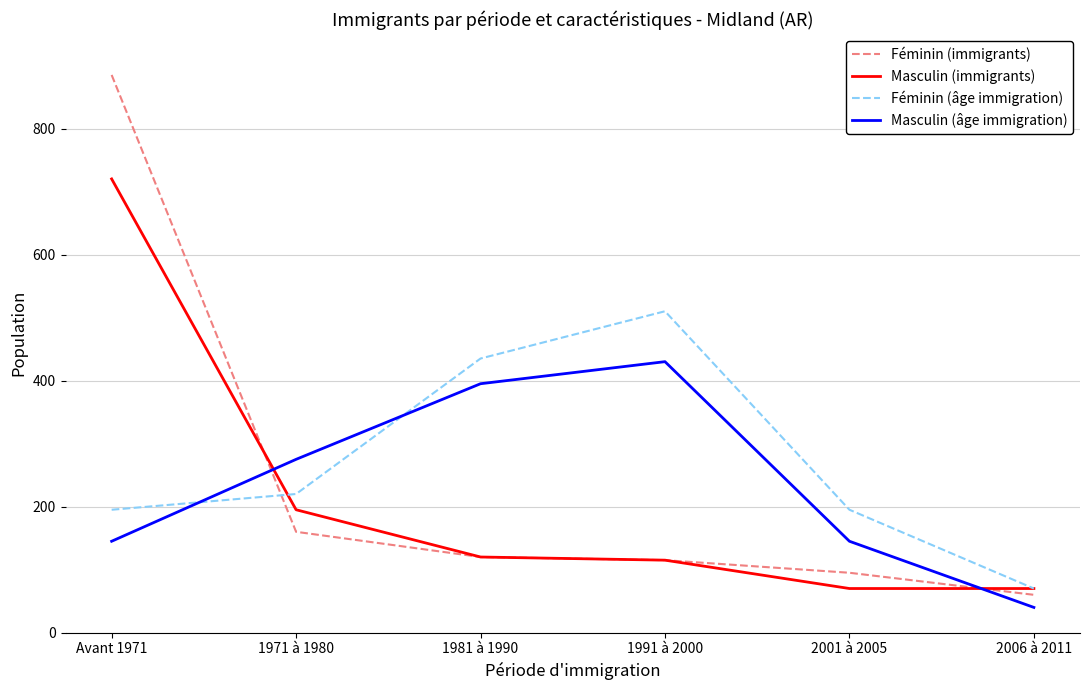

How many interior local peaks does the Féminin (âge immigration) series have?

1